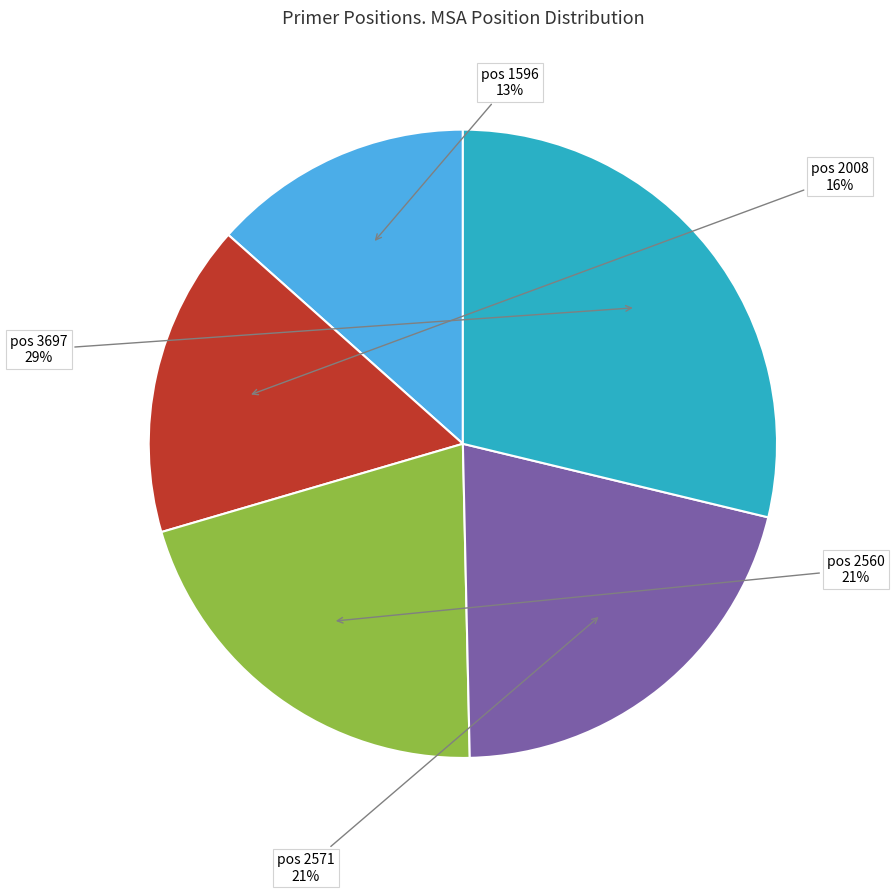

Do pos 2008 and pos 1596 together represent more than half of the pie?

No